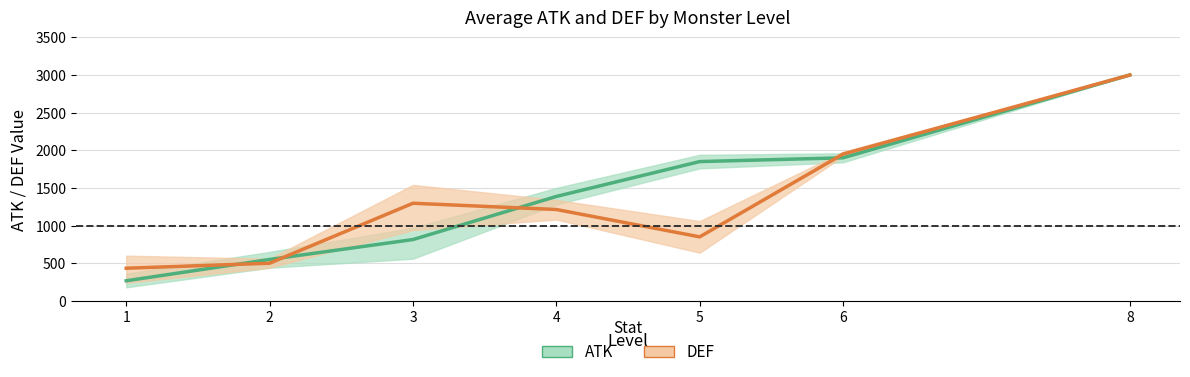

Is it true that ATK mean equals 1900.0 at 6?

True